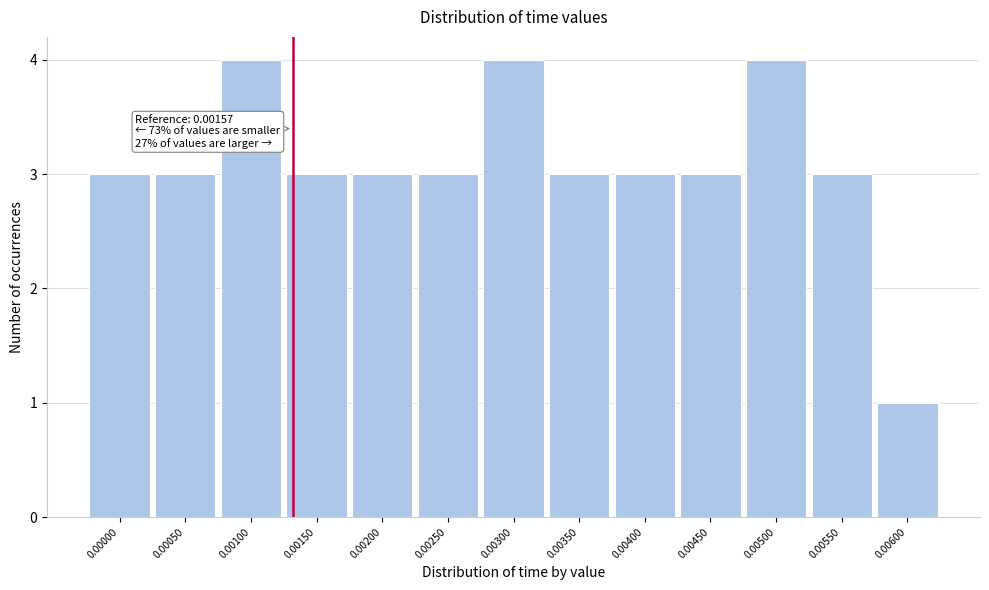

Reading left to right, what are all the values shown in this chart?

0.00000=3	0.00050=3	0.00100=4	0.00150=3	0.00200=3	0.00250=3	0.00300=4	0.00350=3	0.00400=3	0.00450=3	0.00500=4	0.00550=3	0.00600=1